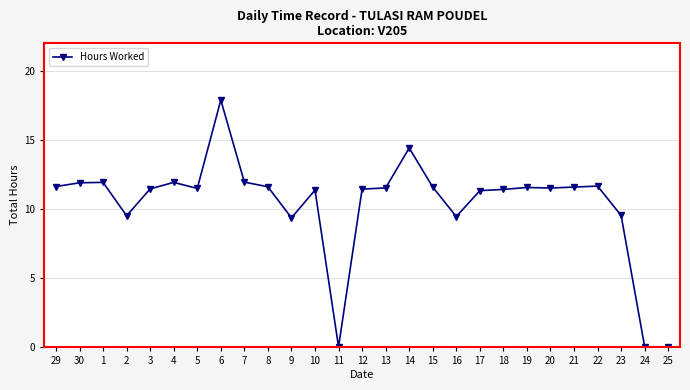

Is it true that the value at 4 is 19.0?

False